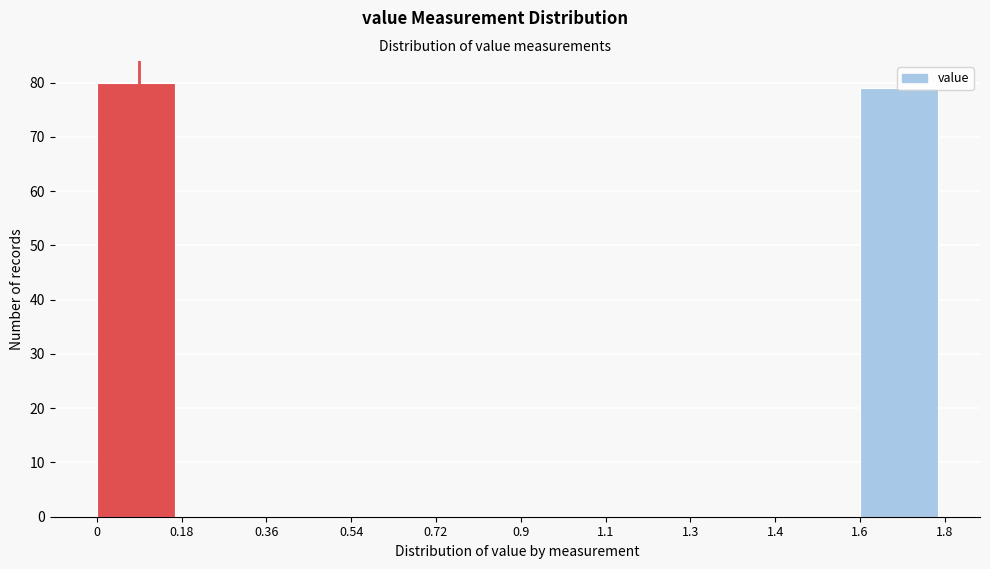

What is the maximum value shown in the chart?

80